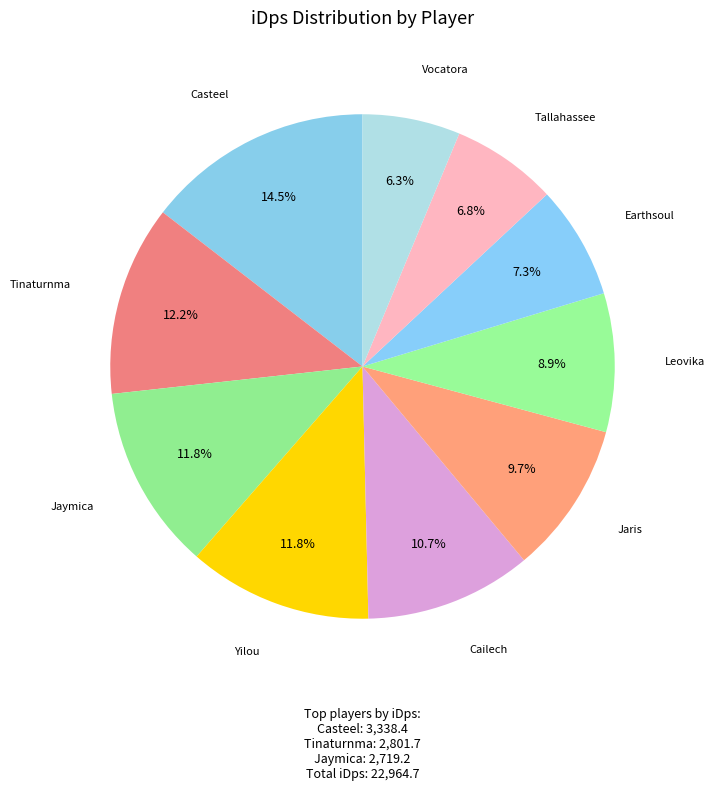

What is the smallest slice in the pie chart?

Vocatora